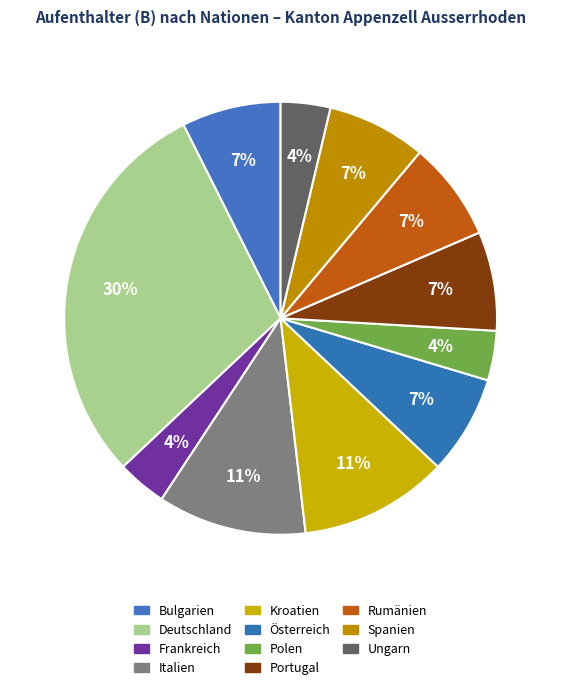

To the nearest percent, what percentage of the pie is Rumänien?

7%